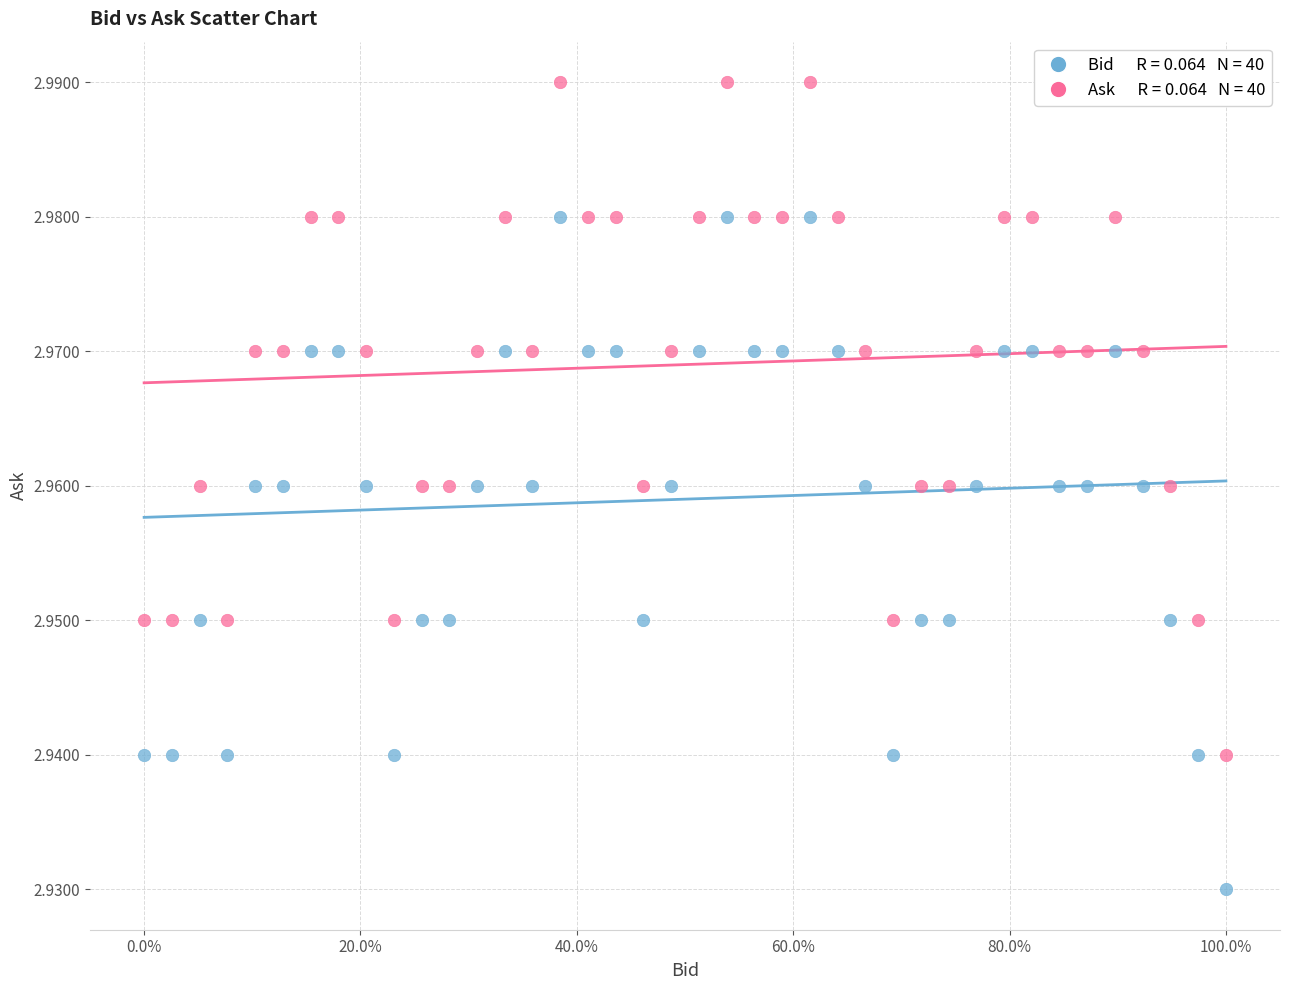

Across all data points, what is the range of X values (max minus min)?

1.0